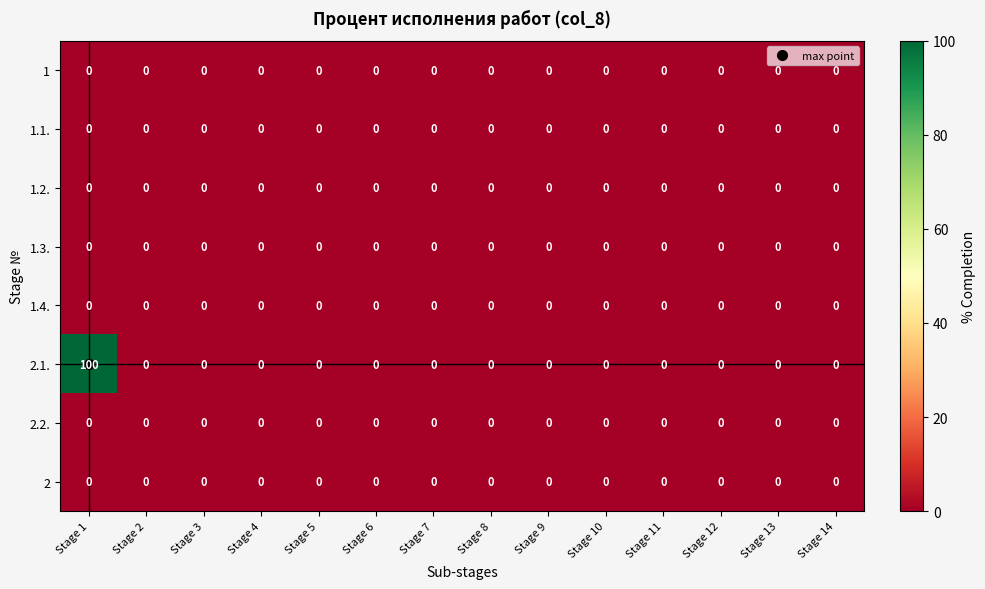

At which category is the sum across all series the highest?

Stage 1